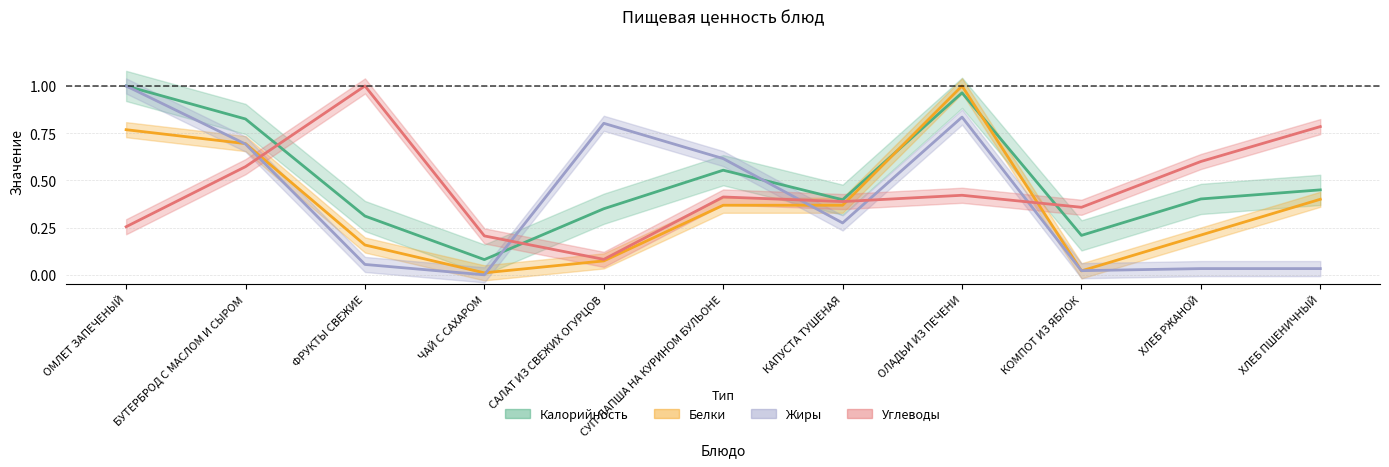

Where do Белки and Углеводы first cross each other?

БУТЕРБРОД С МАСЛОМ И СЫРОМ and ФРУКТЫ СВЕЖИЕ